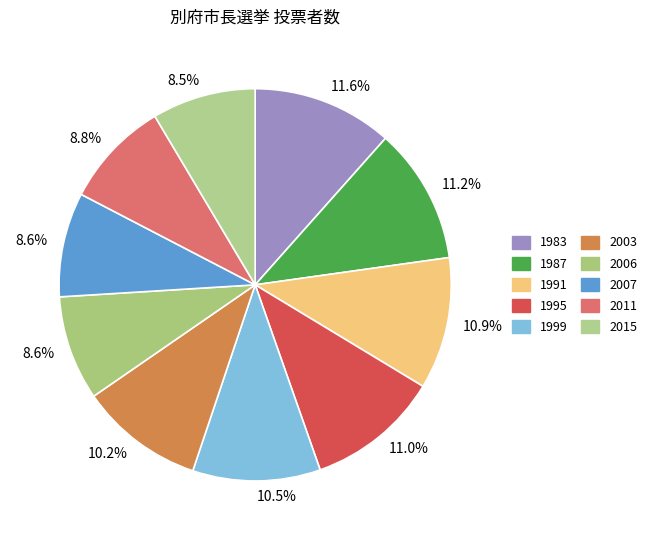

Is there a majority slice in this chart?

No